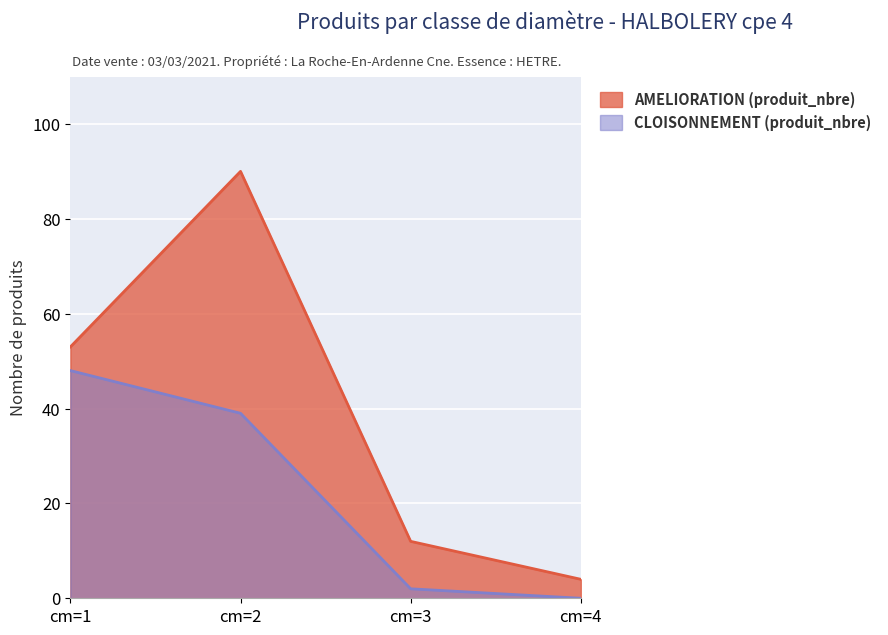

Rank the series at cm=4 from highest to lowest value.

AMELIORATION (produit_nbre), CLOISONNEMENT (produit_nbre)